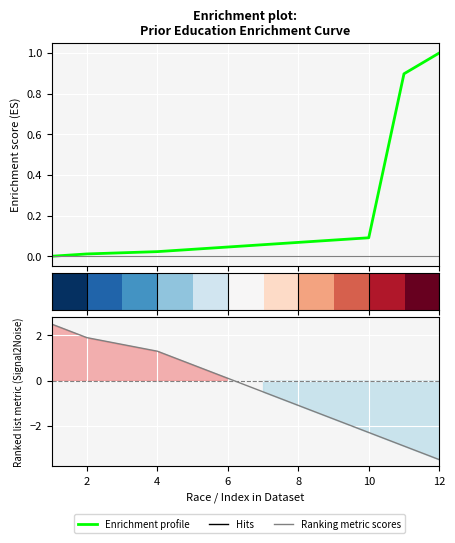

What is the value of the 10th point from the left?

0.1